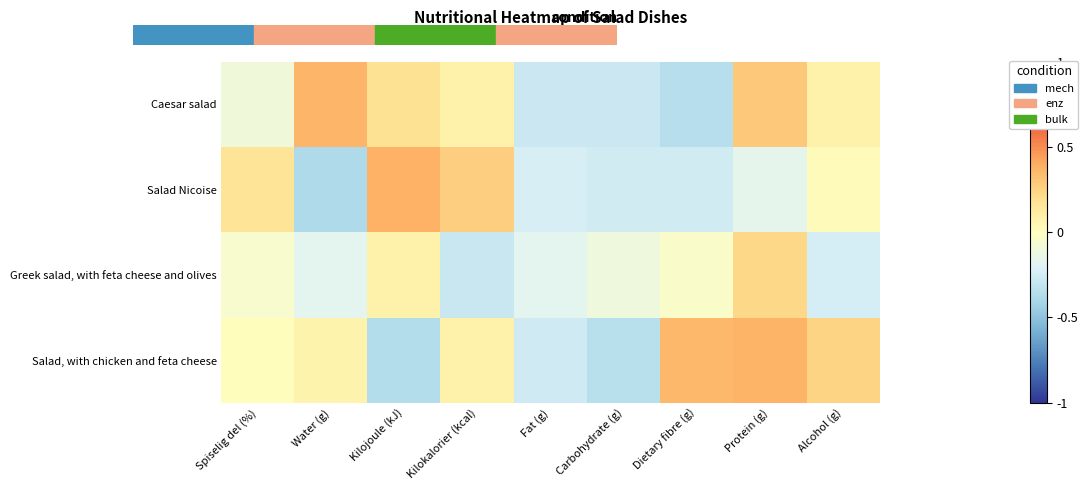

List the series in order of their overall mean, lowest first.

Greek salad, with feta cheese and olives, Salad Nicoise, Caesar salad, Salad, with chicken and feta cheese